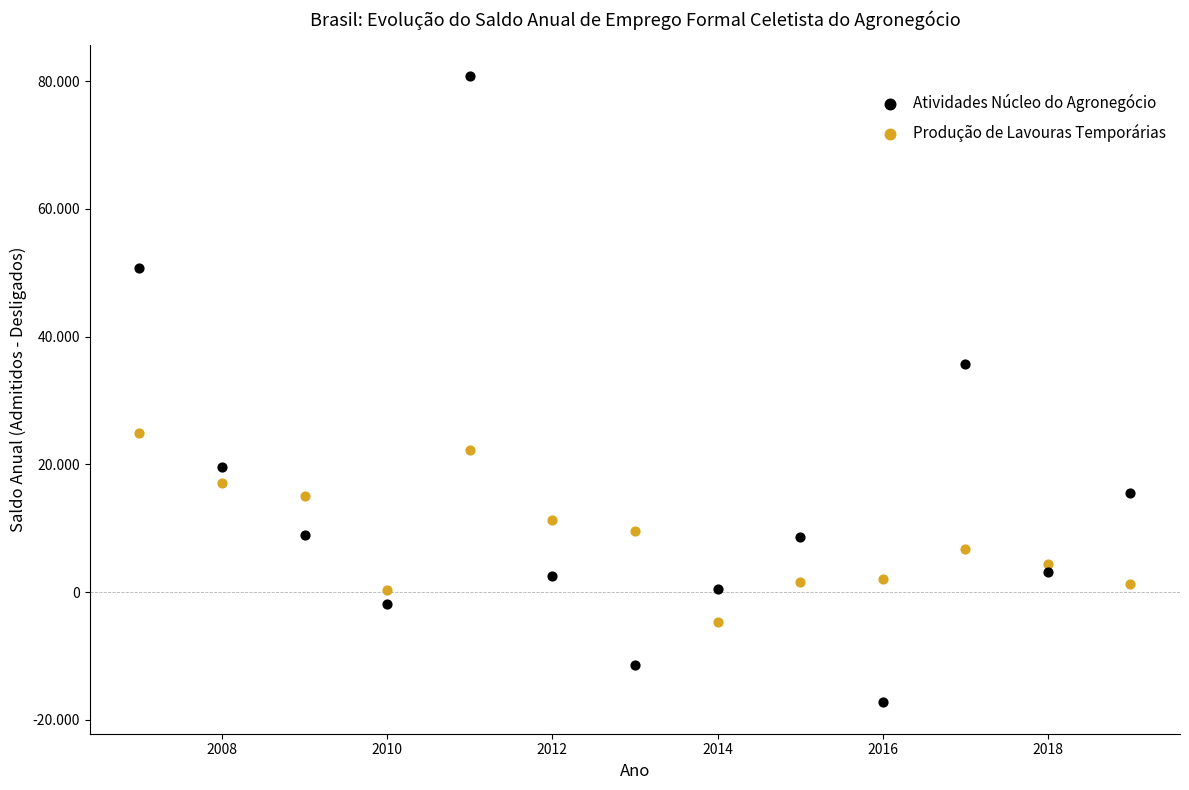

What are all the series names shown in the legend?

Atividades Núcleo do Agronegócio, Produção de Lavouras Temporárias